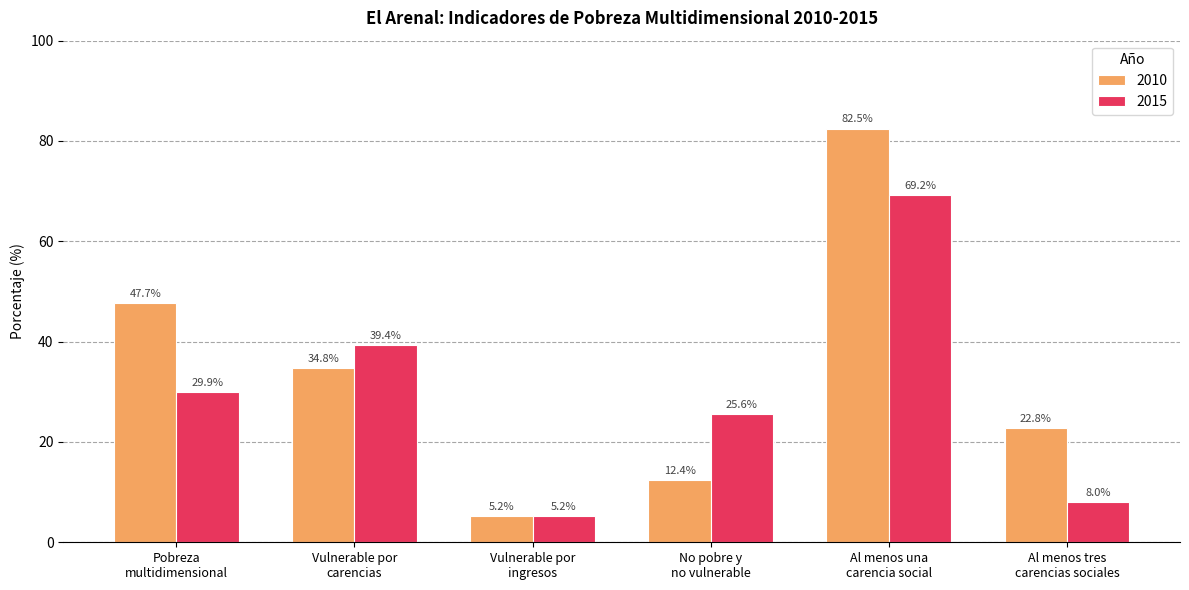

What are all the series names shown in the legend?

2010, 2015